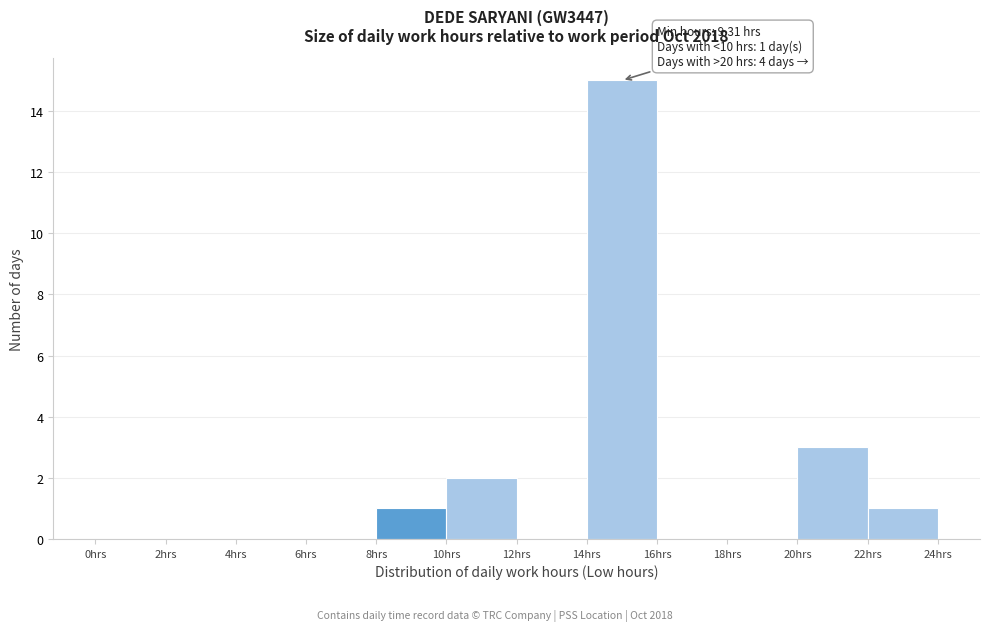

Which range on the x-axis has the tallest bar?

14 to 16